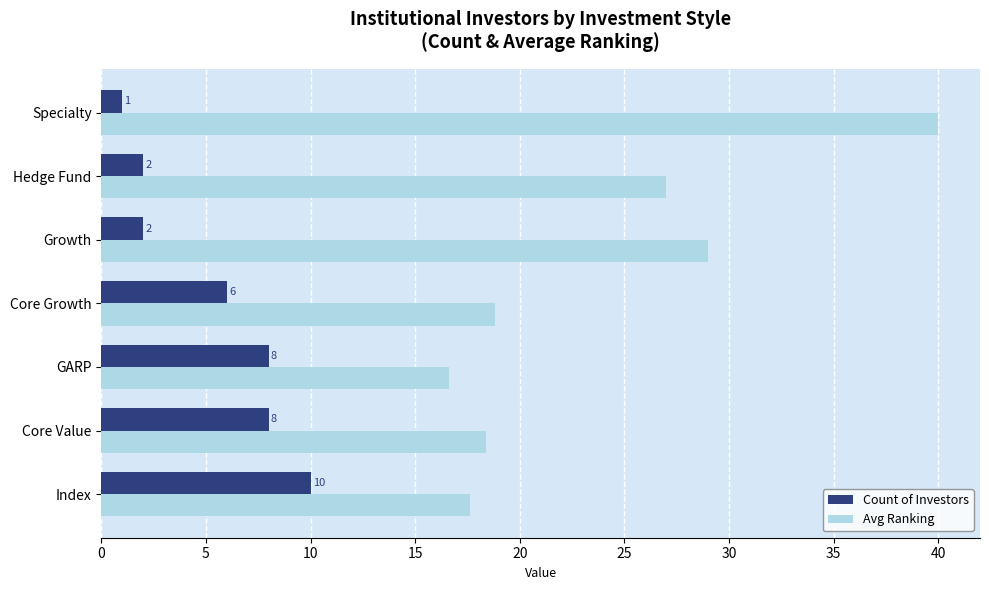

What is the difference between the second highest and minimum values in the Count of Investors series?

7.0